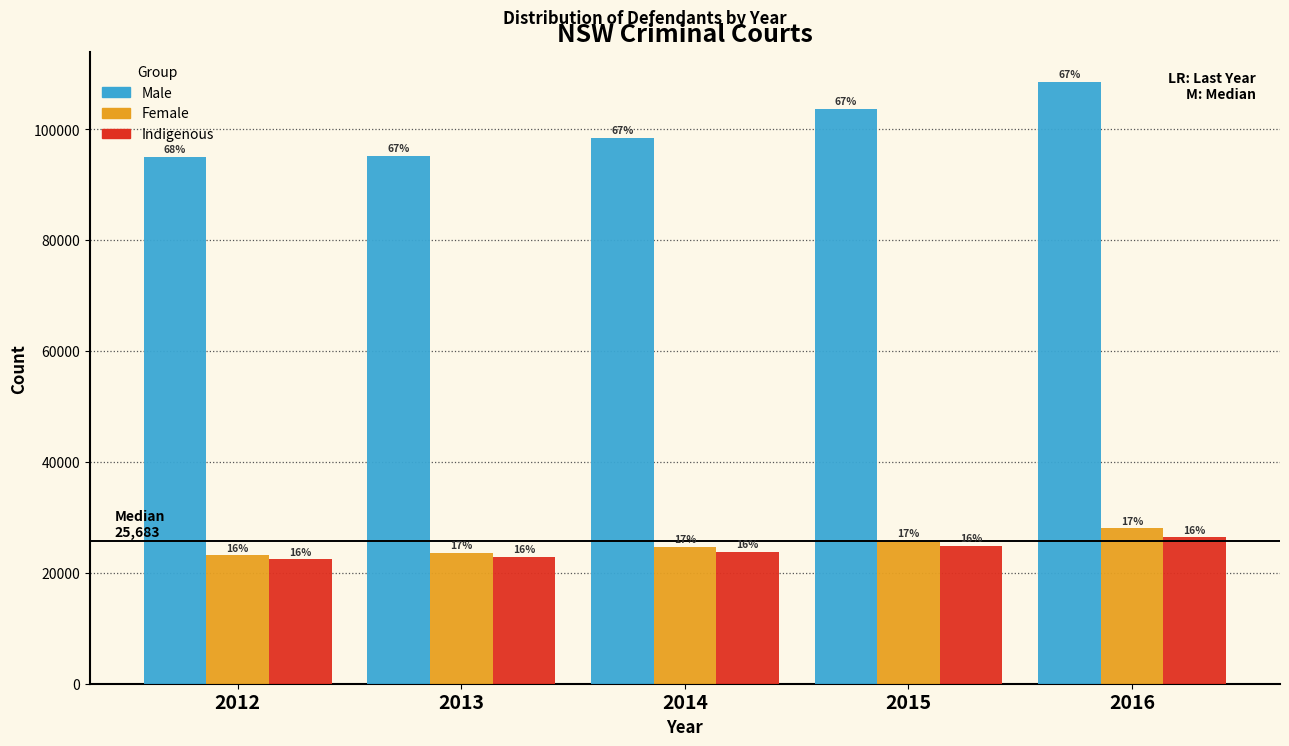

How many bars are there in total?

15